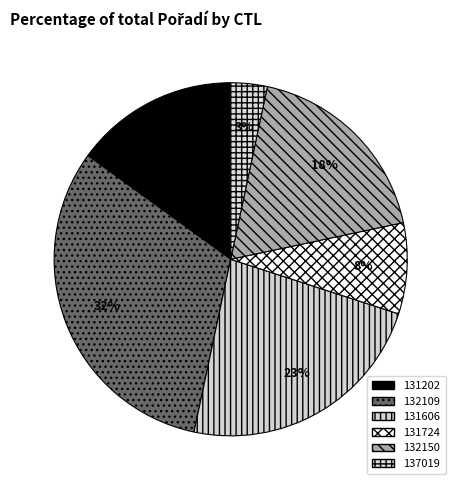

To the nearest percent, what percentage of the pie is 137019?

3%